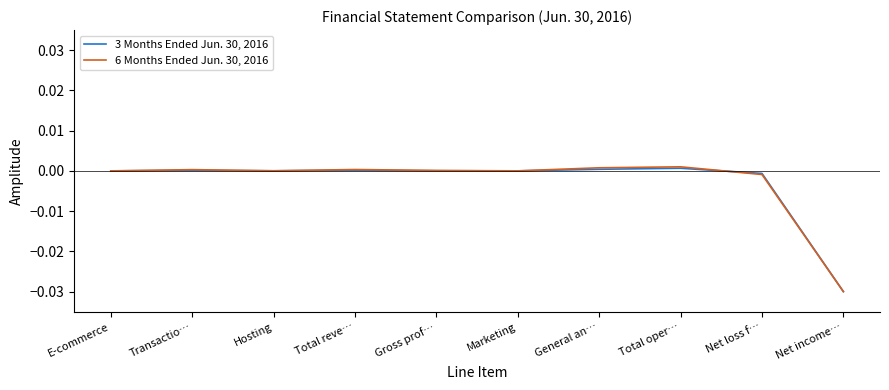

List the series in order of their overall mean, lowest first.

3 Months Ended Jun. 30, 2016, 6 Months Ended Jun. 30, 2016